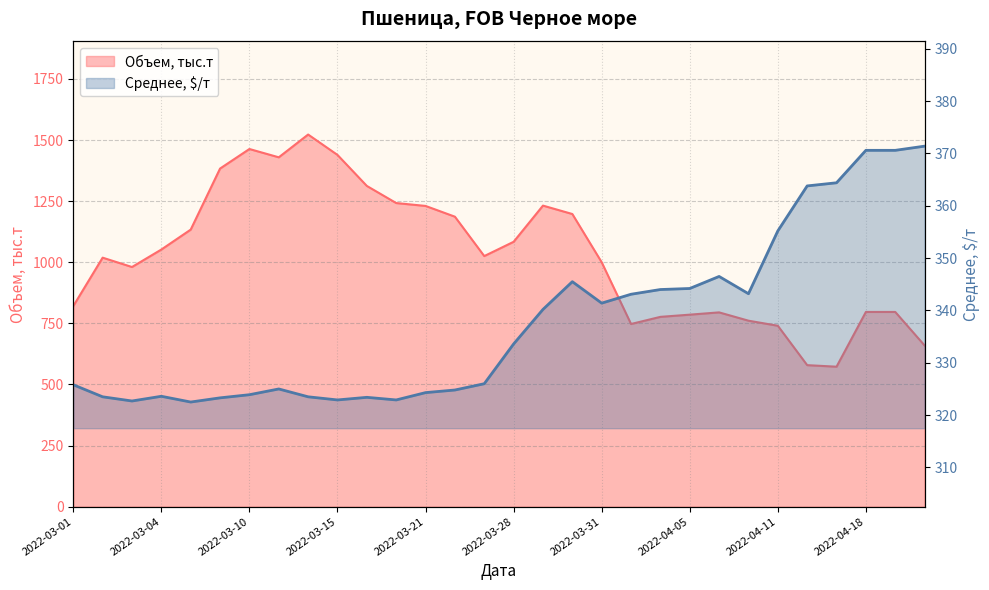

Is the value of Среднее, $/т at 2022-03-04 greater than the value of Объем, тыс.т at 2022-04-22?

No